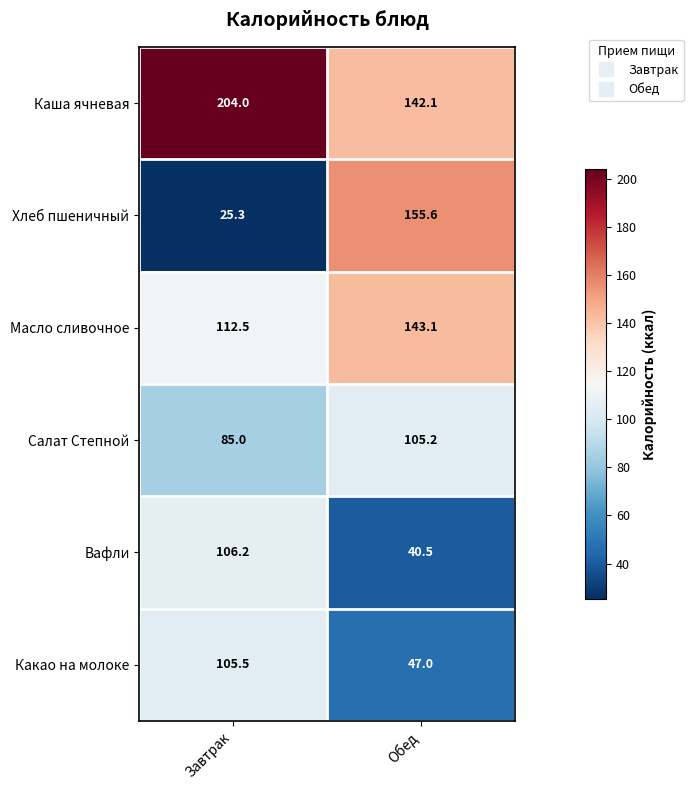

Reading left to right, transcribe all the data shown in this chart.

Каша ячневая: Завтрак=204.0	Обед=142.1
Хлеб пшеничный: Завтрак=25.3	Обед=155.6
Масло сливочное: Завтрак=112.5	Обед=143.1
Салат Степной: Завтрак=85.0	Обед=105.2
Вафли: Завтрак=106.2	Обед=40.5
Какао на молоке: Завтрак=105.5	Обед=47.0